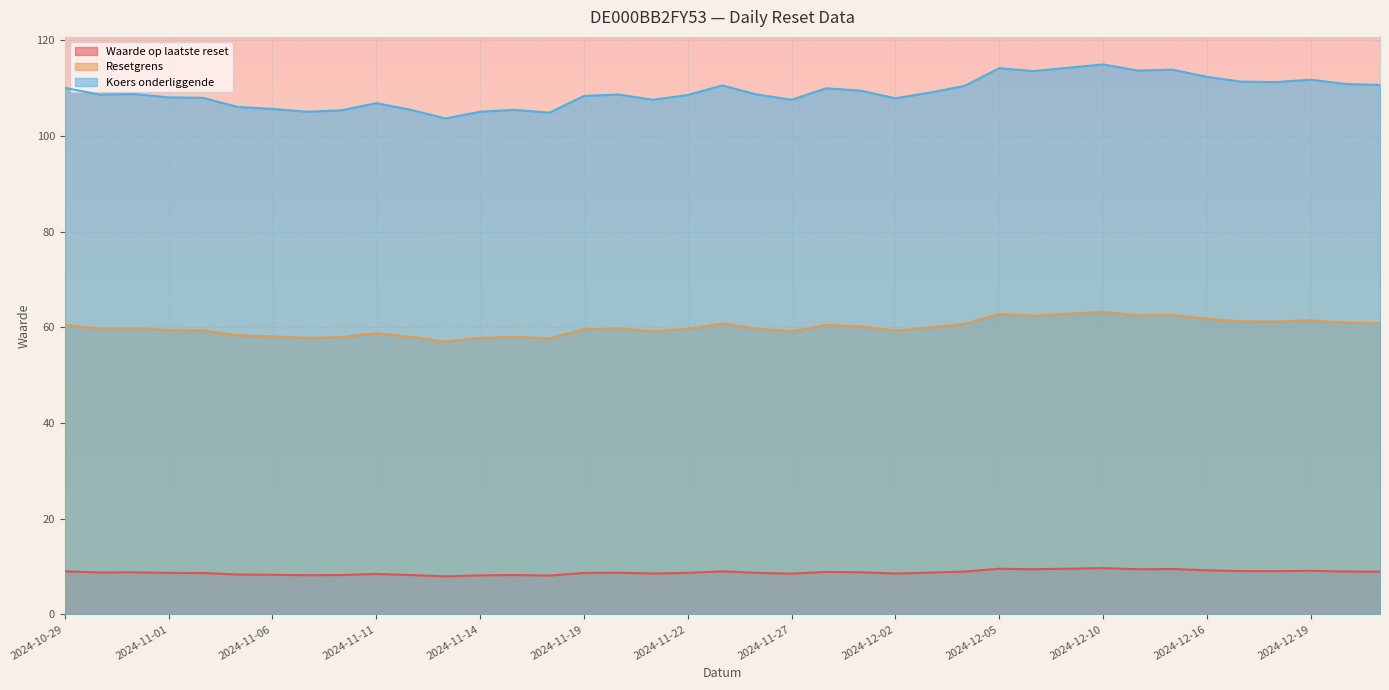

True or false: Resetgrens and Waarde op laatste reset intersect in this chart.

False